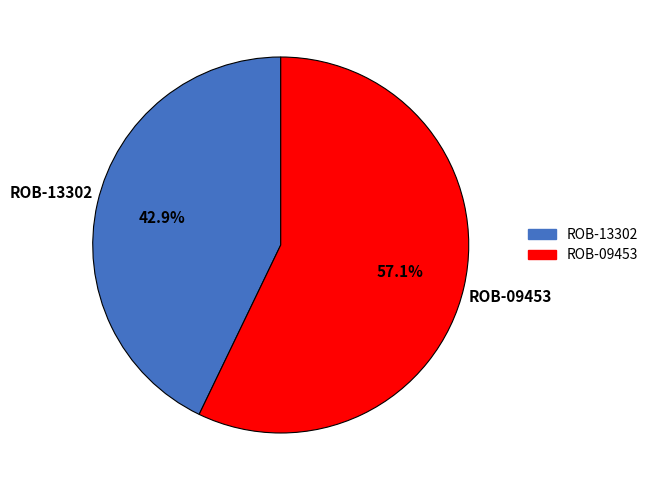

What percentage do ROB-13302 and ROB-09453 together represent?

100.0%